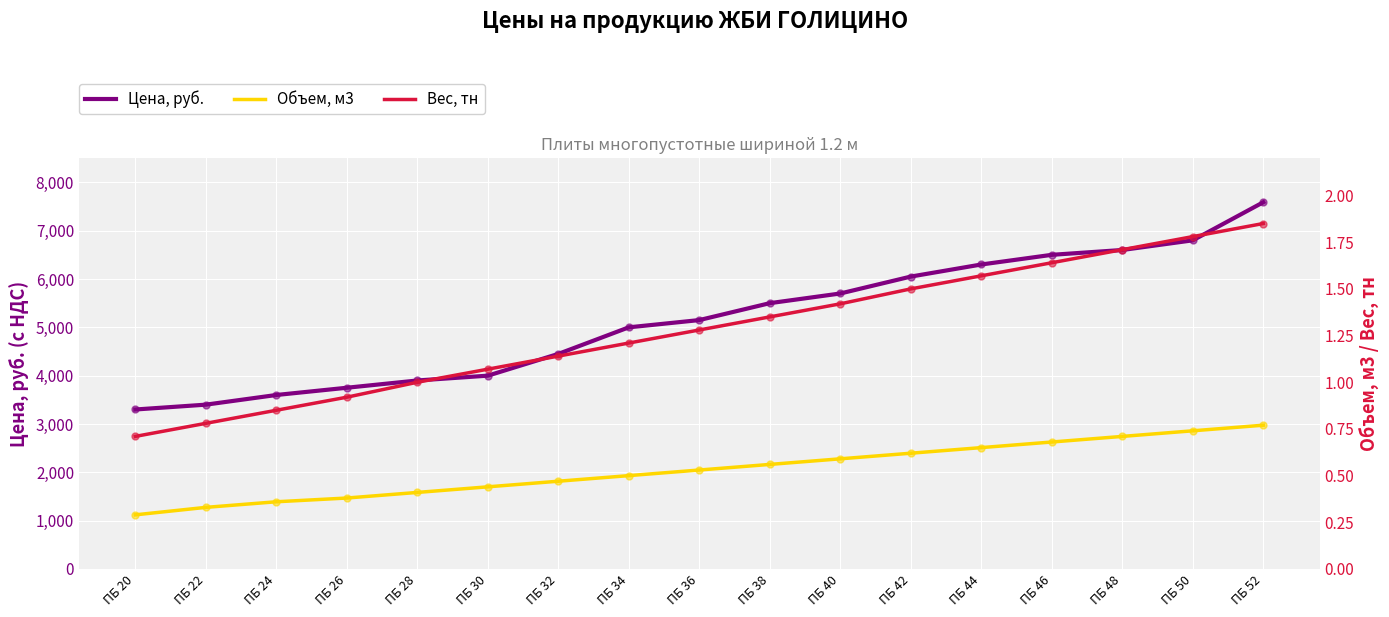

Which series reaches the minimum Y coordinate?

Объем, м3